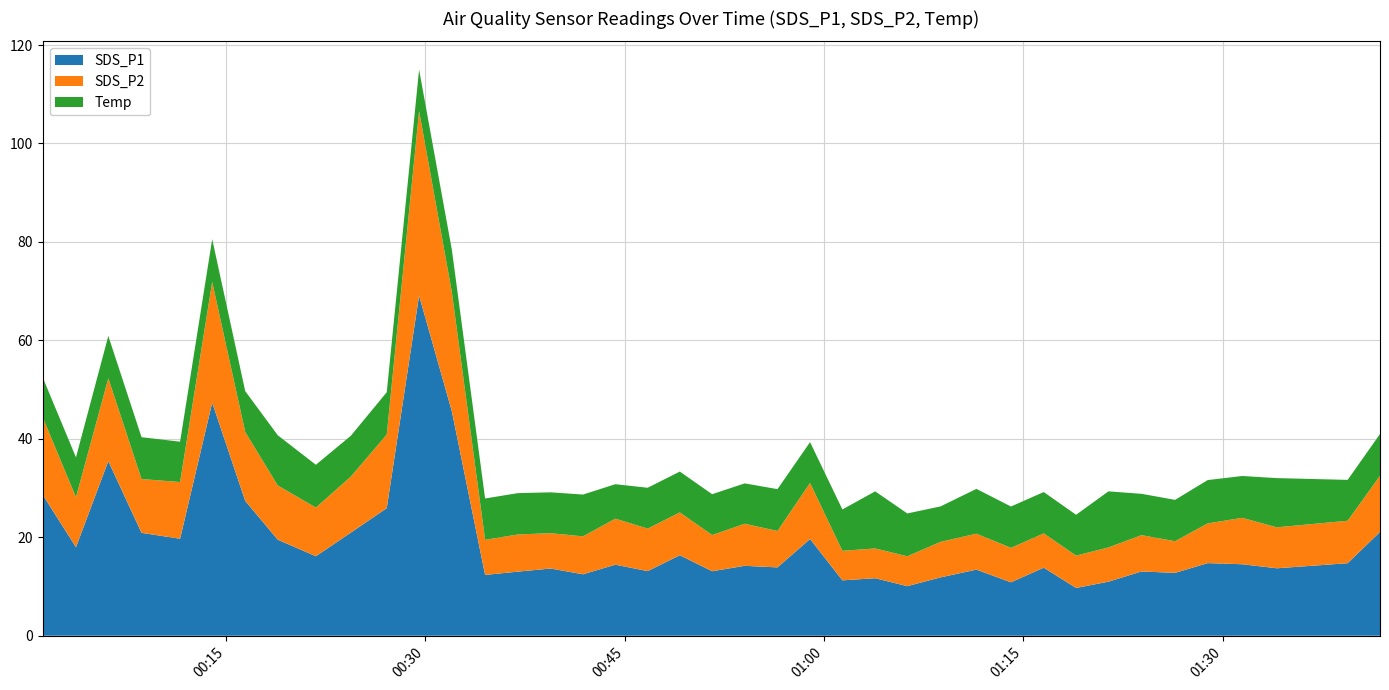

Reading left to right, extract all data points from this chart.

SDS_P1: 28.6	18.0	35.5	20.9	19.7	47.4	27.4	19.5	16.1	20.9	25.9	69.1	45.6	12.3	13.0	13.7	12.5	14.4	13.1	16.4	13.1	14.2	13.9	19.6	11.2	11.7	10.1	11.8	13.4	10.8	13.8	9.7	11.0	13.1	12.8	14.8	14.5	13.7	14.7	21.1
SDS_P2: 15.7	10.2	16.8	10.9	11.5	24.5	14.0	11.0	9.9	11.4	14.9	37.5	24.2	7.1	7.5	7.2	7.7	9.3	8.6	8.7	7.3	8.6	7.4	11.4	6.0	6.0	6.1	7.2	7.3	7.0	7.0	6.6	7.0	7.4	6.4	8.1	9.4	8.3	8.6	11.4
Temp: 8.1	8.1	8.6	8.5	8.2	8.7	8.3	10.2	8.7	8.3	8.6	8.4	8.6	8.4	8.4	8.3	8.5	7.0	8.3	8.3	8.3	8.2	8.5	8.3	8.4	11.6	8.7	7.2	9.1	8.4	8.4	8.3	11.4	8.4	8.4	8.8	8.5	10.0	8.3	8.5